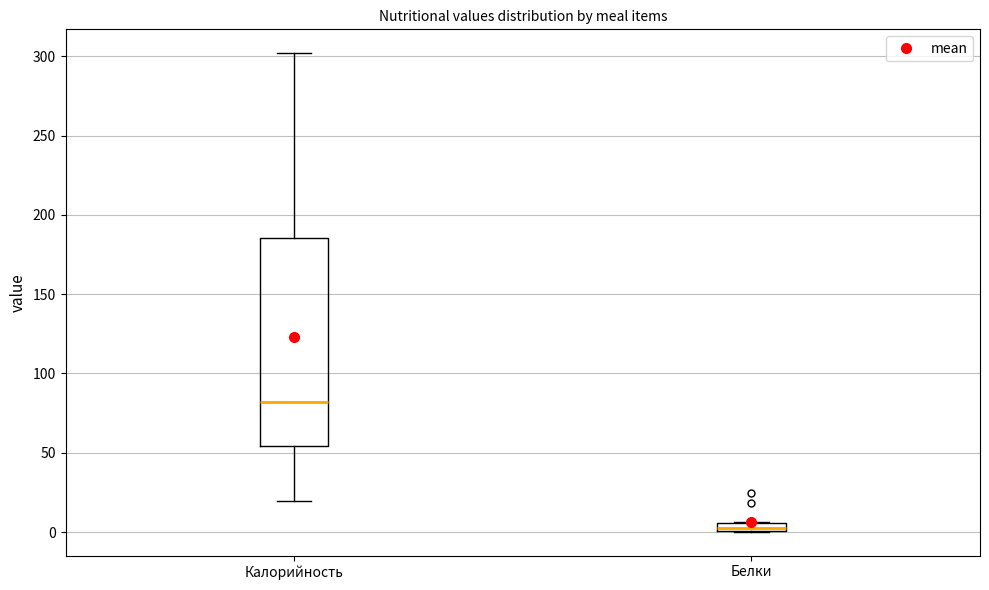

Which box's median line is the lowest?

Белки